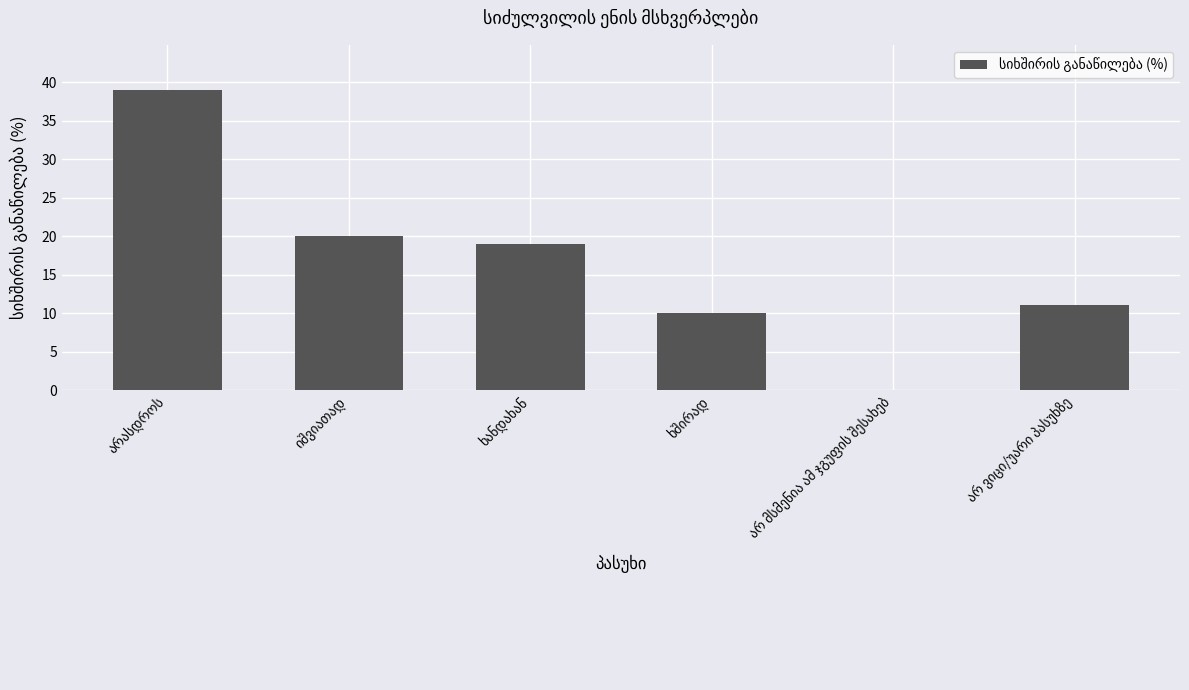

What is the greatest value displayed?

39